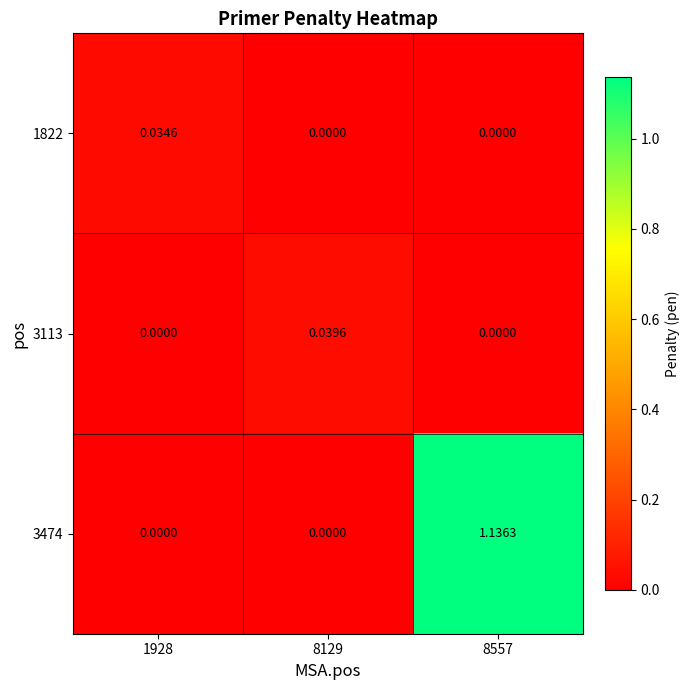

How many categories are shown in the chart?

3